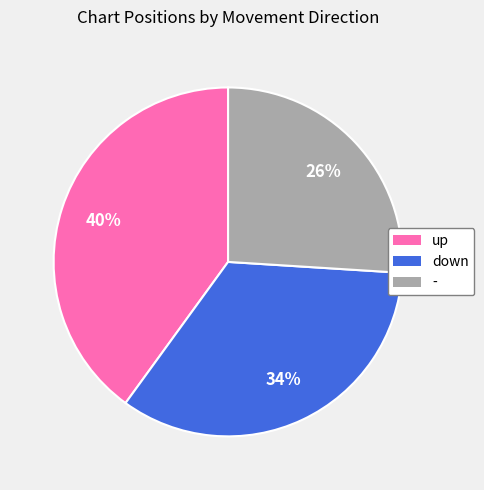

Does down account for over 50% of the chart?

No